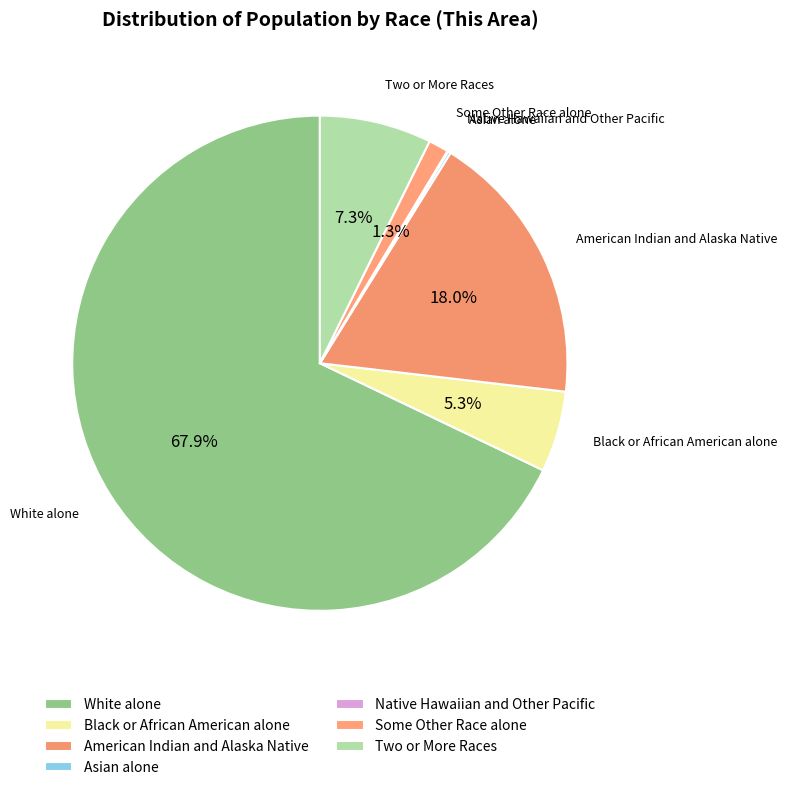

Between American Indian and Alaska Native and Some Other Race alone, which is larger?

American Indian and Alaska Native